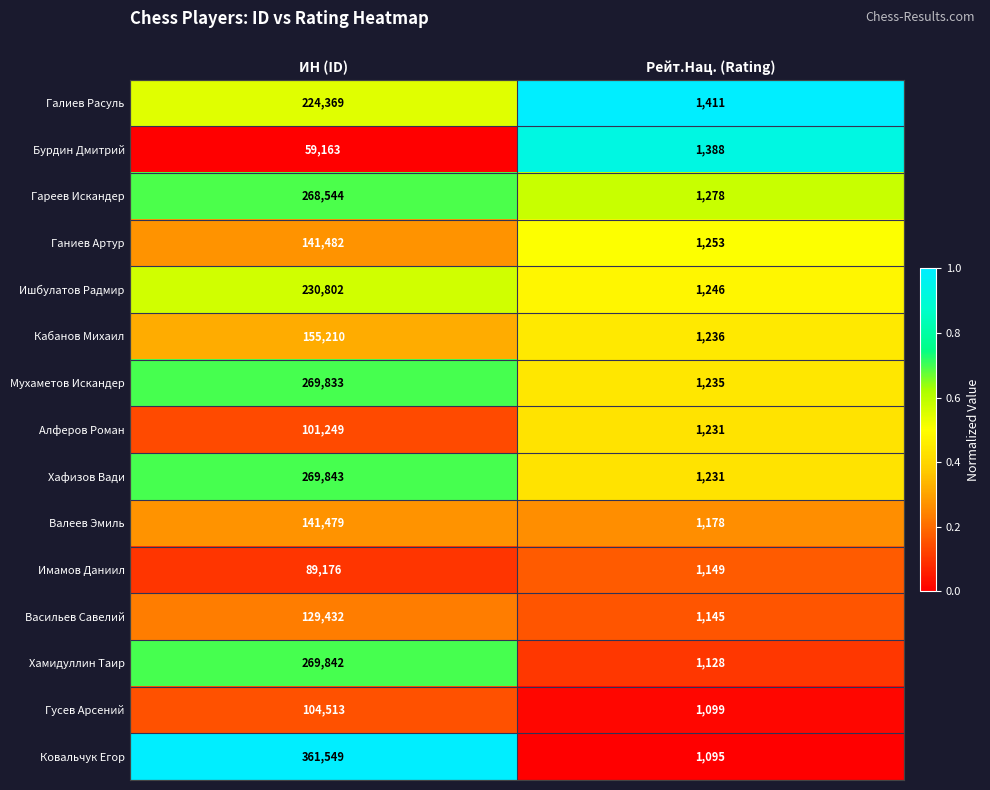

At ИН (ID), list the series in order from largest to smallest.

Ковальчук Егор, Хафизов Вади, Хамидуллин Таир, Мухаметов Искандер, Гареев Искандер, Ишбулатов Радмир, Галиев Расуль, Кабанов Михаил, Ганиев Артур, Валеев Эмиль, Васильев Савелий, Гусев Арсений, Алферов Роман, Имамов Даниил, Бурдин Дмитрий